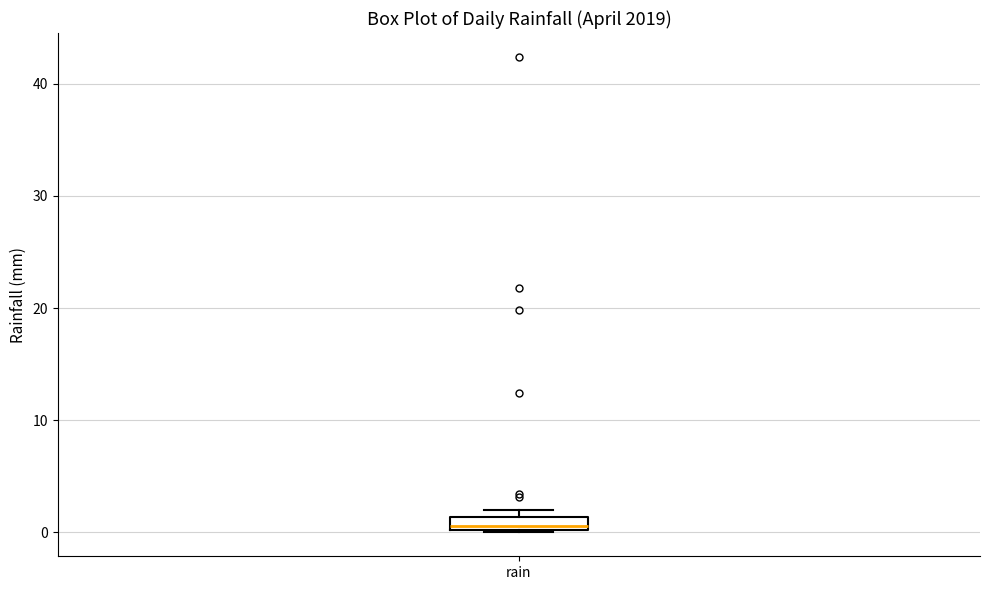

Where is the upper edge of the box for rain on the y-axis? The values are not printed on the chart, so give them approximately, as read against the axis.

1